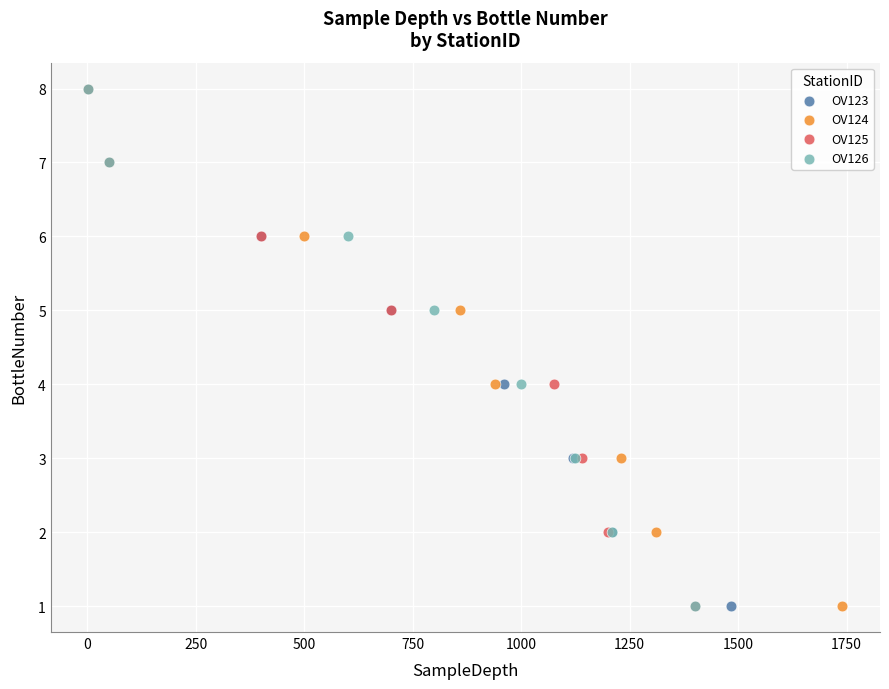

What are all the series names shown in the legend?

OV123, OV124, OV125, OV126